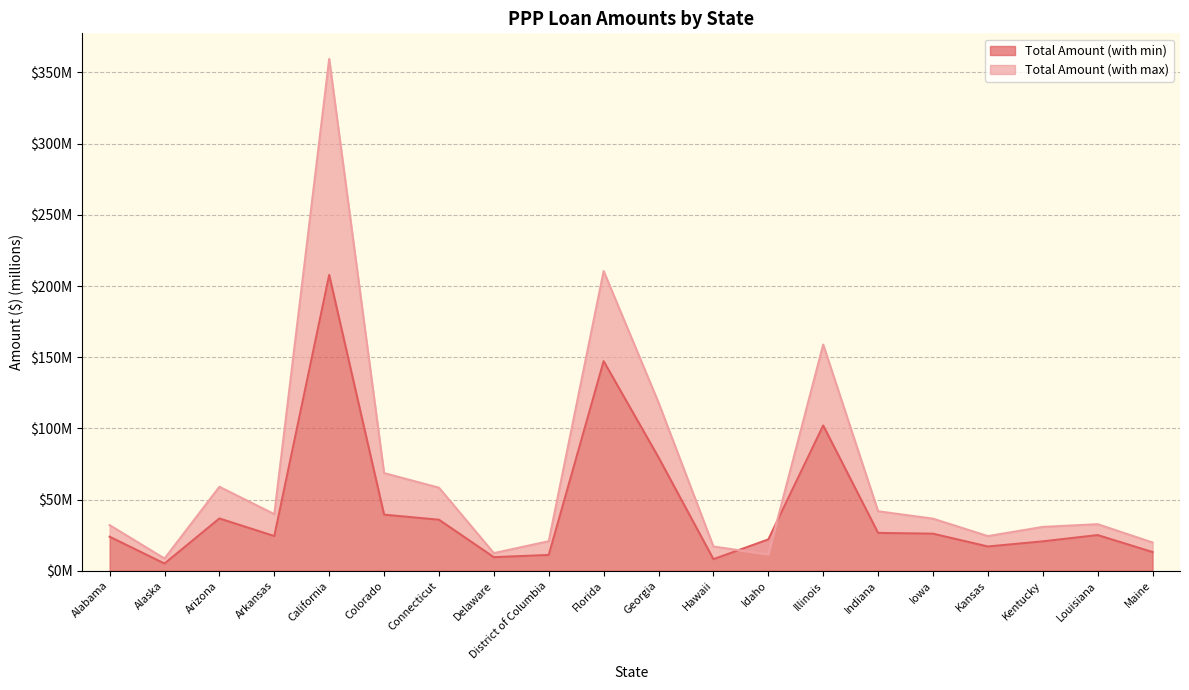

List the labels in order of Total Amount (with min) value, smallest first.

Alaska, Hawaii, Delaware, District of Columbia, Maine, Kansas, Kentucky, Idaho, Alabama, Arkansas, Louisiana, Iowa, Indiana, Connecticut, Arizona, Colorado, Georgia, Illinois, Florida, California